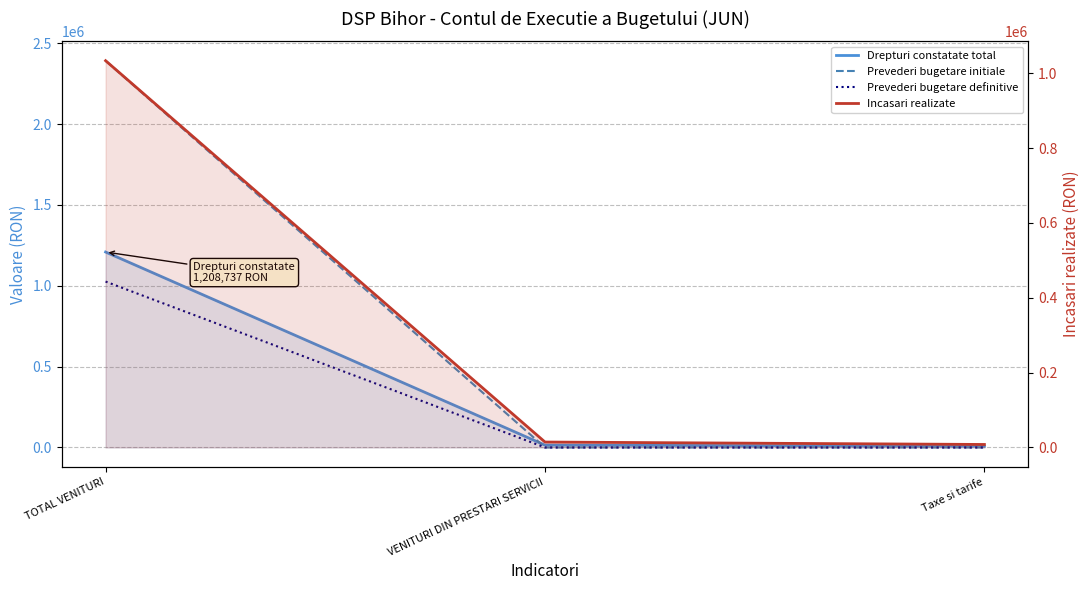

At VENITURI DIN PRESTARI SERVICII, list the series in order from largest to smallest.

Drepturi constatate total, Incasari realizate, Prevederi bugetare initiale, Prevederi bugetare definitive